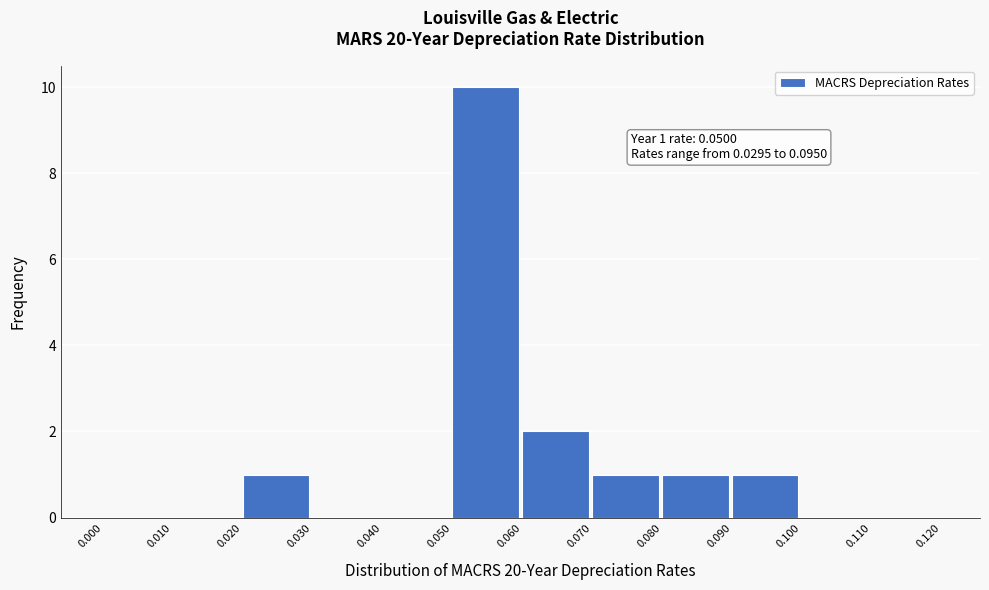

Over which range of the x-axis is the bar tallest?

0.050 to 0.060